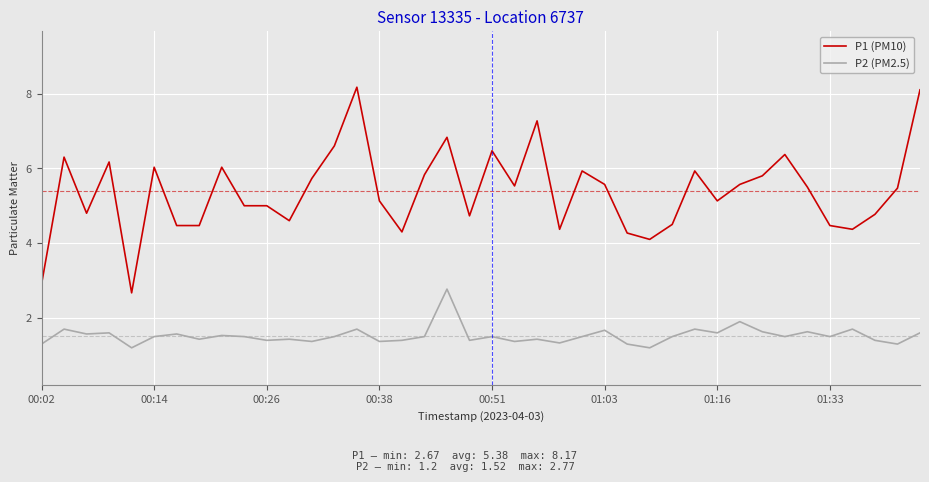

Which series has the largest total across all categories?

P1 (PM10)